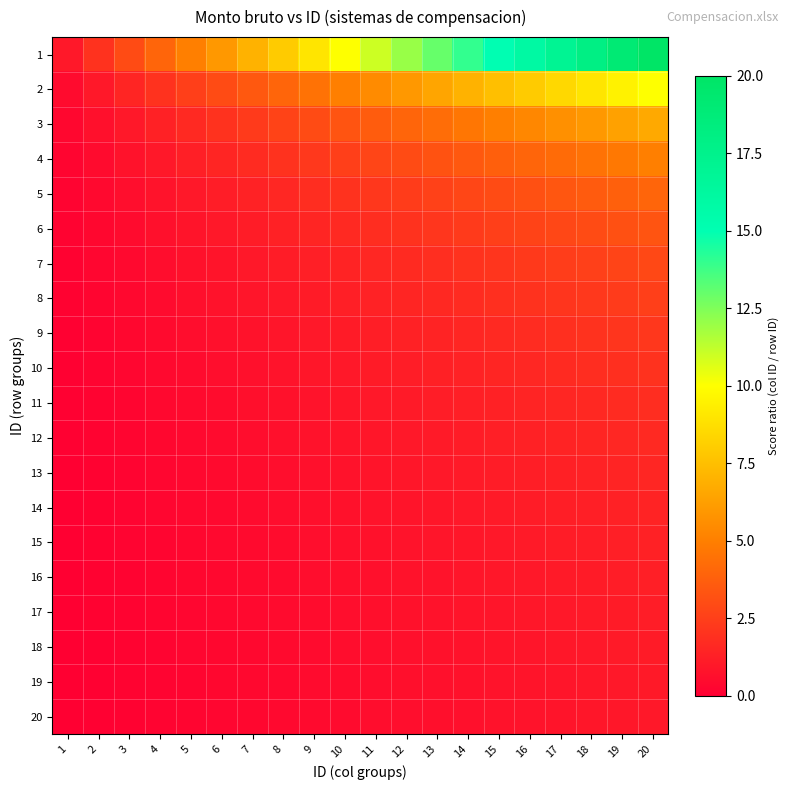

Which has a higher value, 14 or 4?

14